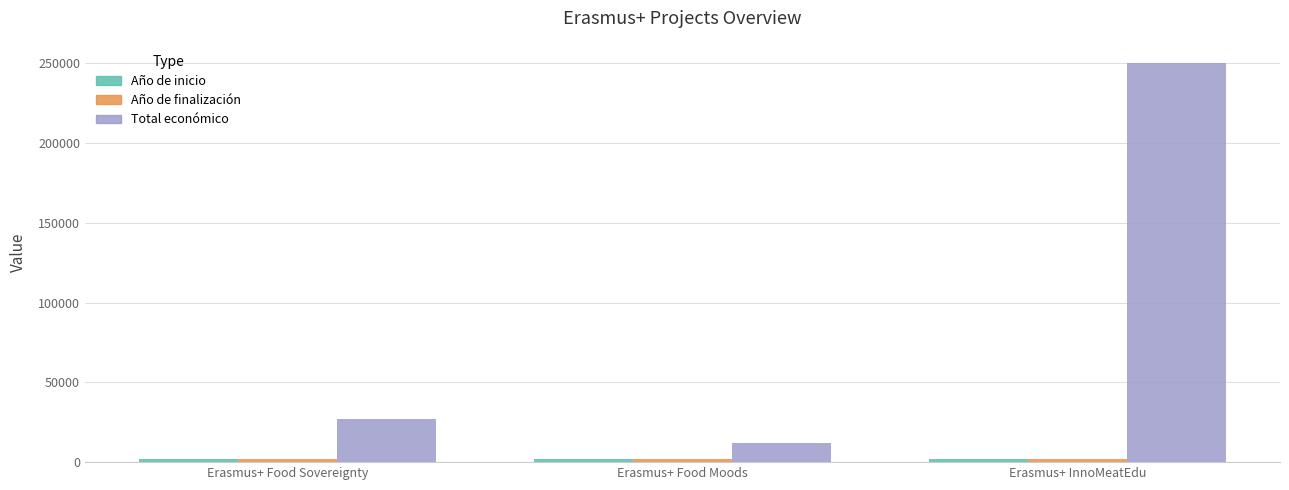

The Total económico series shows 26919 at Erasmus+ Food Sovereignty. True or false?

True